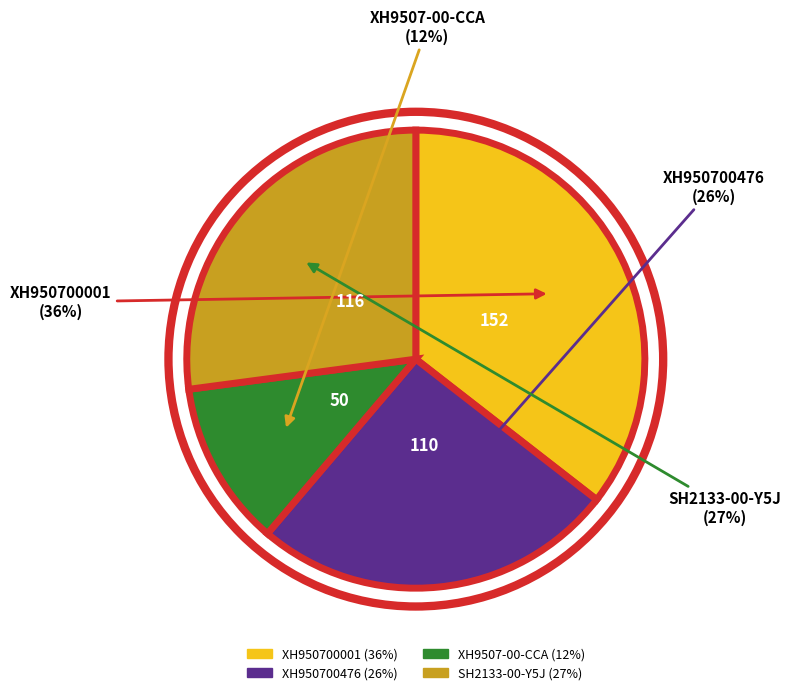

What is the ratio of the value at XH950700001 to the value at XH950700476?

1.4